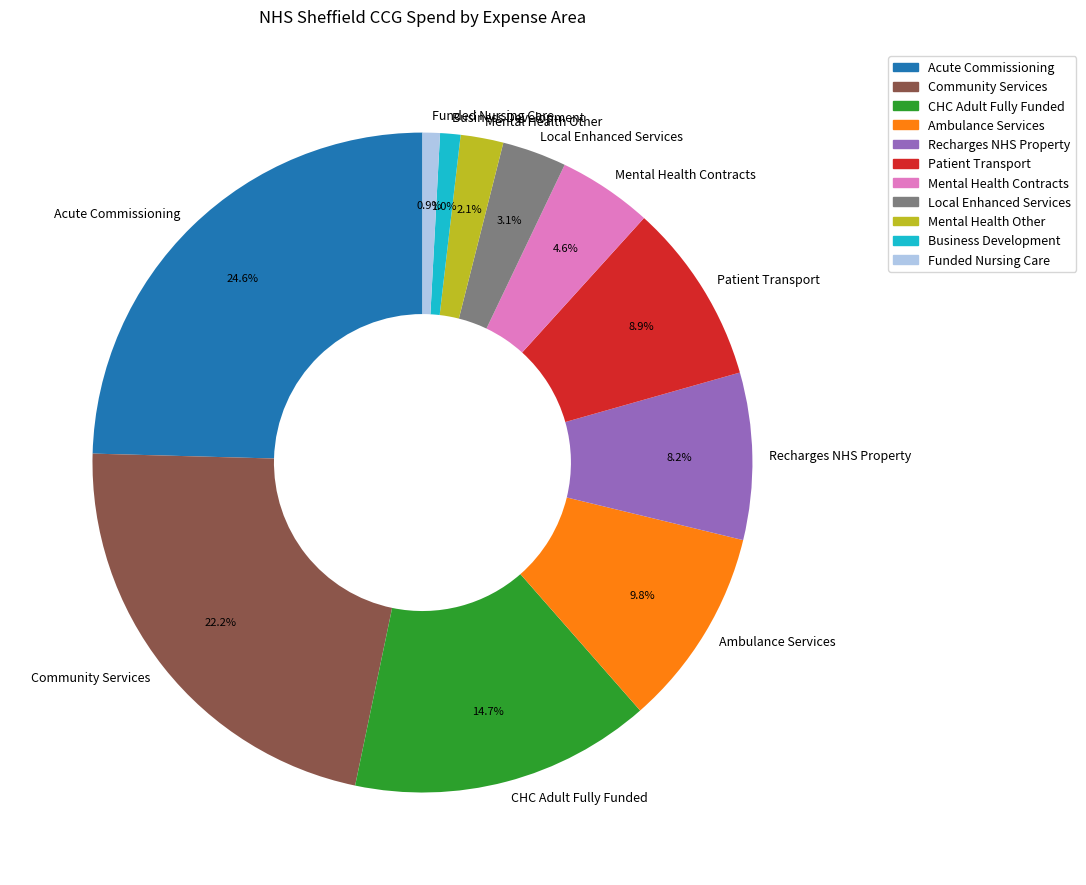

Does Mental Health Contracts account for over 50% of the chart?

No